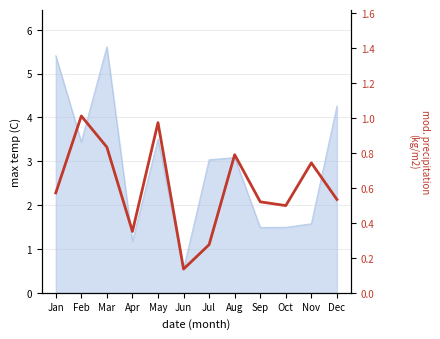

Rank the categories by value from lowest to highest.

Jun, Jul, Apr, Oct, Sep, Dec, Jan, Nov, Aug, Mar, May, Feb